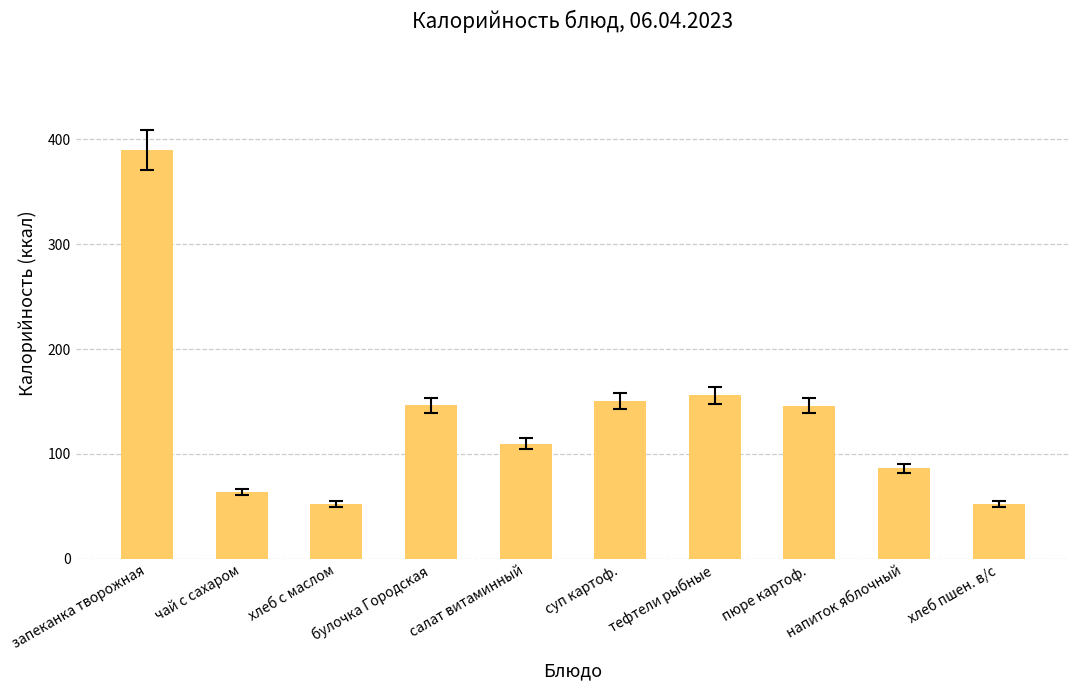

What is the sum of all values?

1353.2